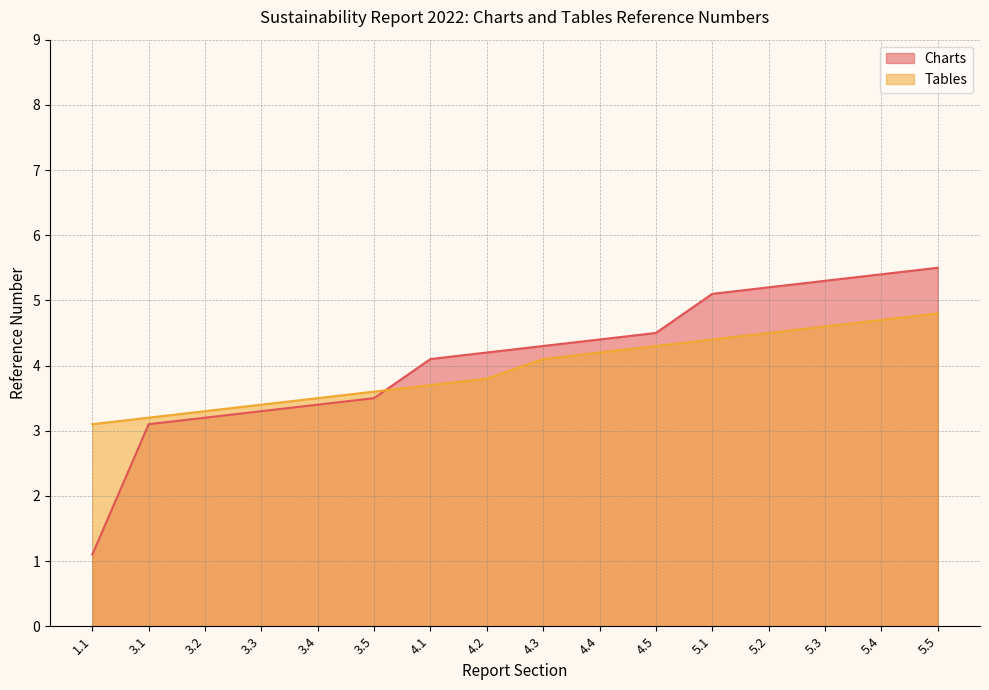

At which label is Charts closest to 3?

3.1